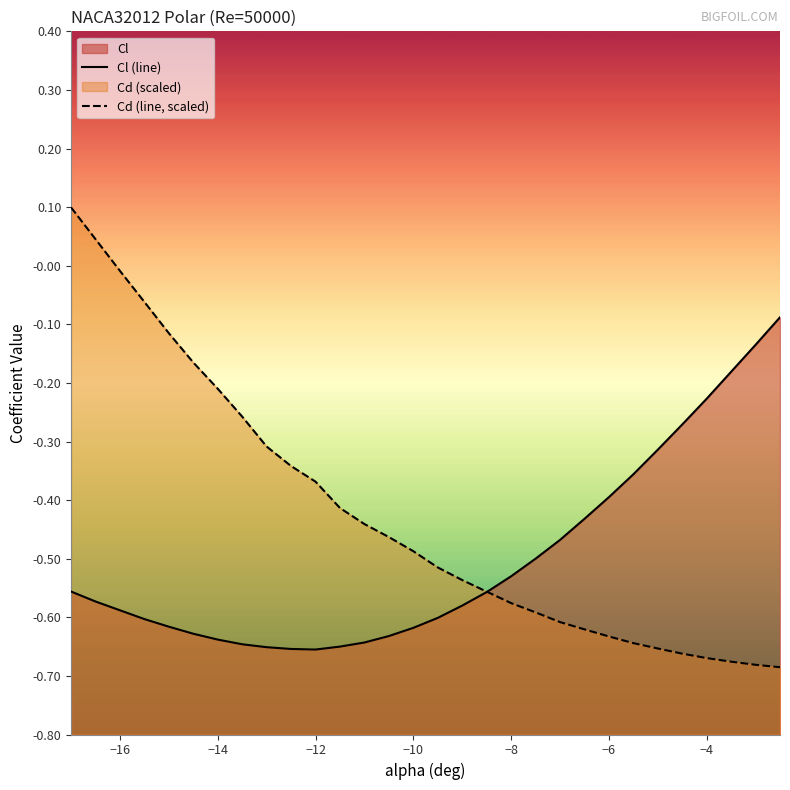

Which series ends up on top after the final intersection of Cl (line) and Cd (line, scaled)?

Cl (line)